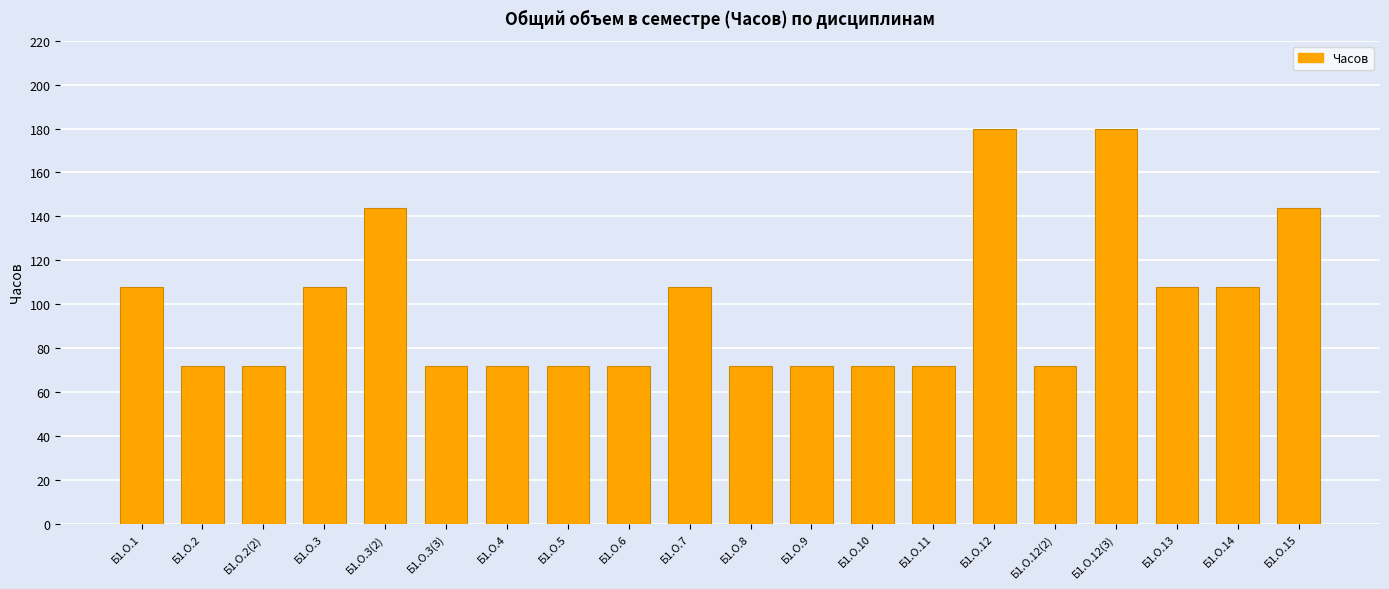

The chart shows a value of 72 at Б1.О.12(2). True or false?

True